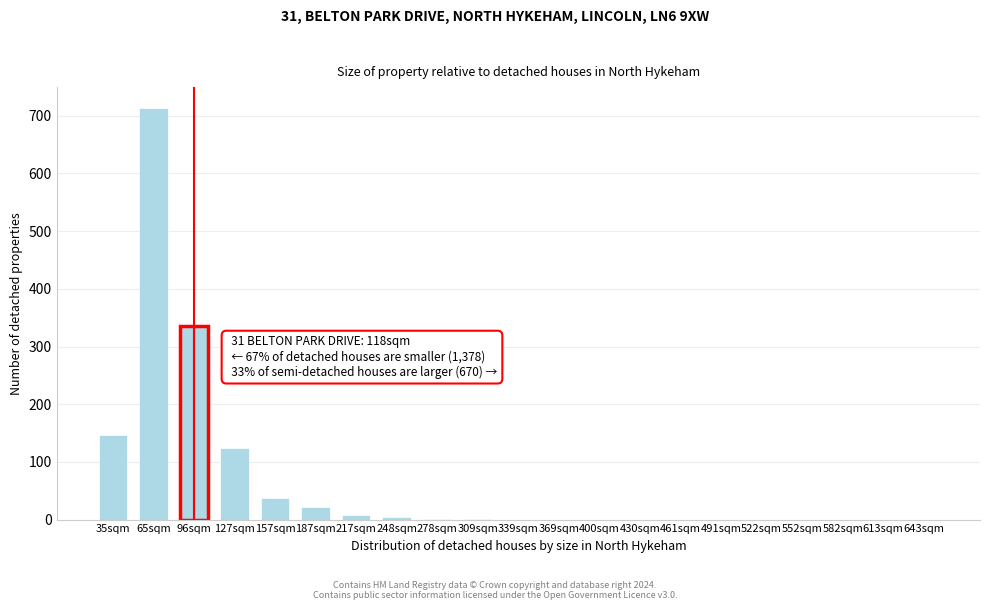

What is the maximum value shown in the chart?

714